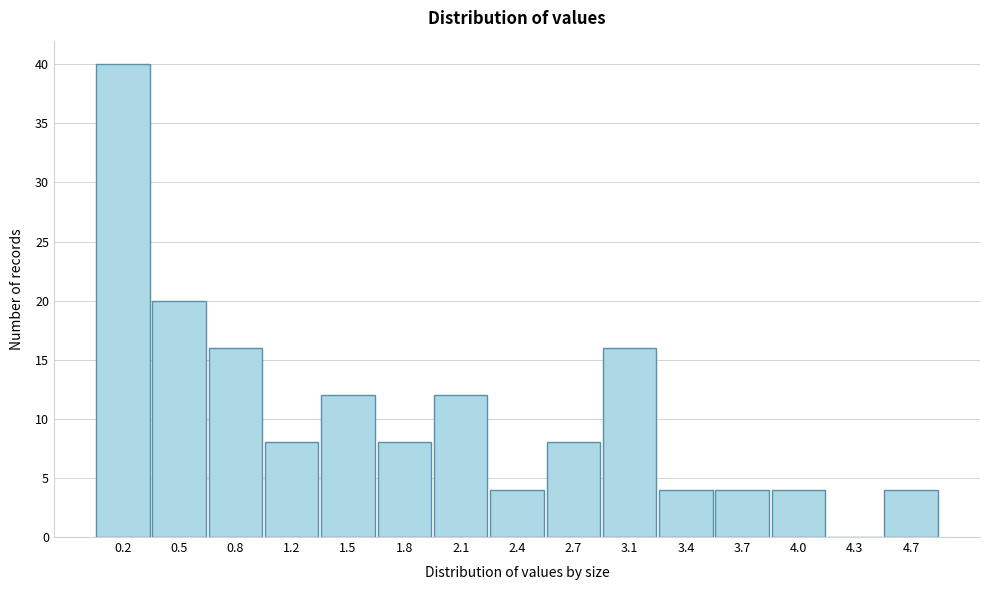

Reading left to right, extract all data points from this chart.

0.2=40	0.5=20	0.8=16	1.2=8	1.5=12	1.8=8	2.1=12	2.4=4	2.7=8	3.1=16	3.4=4	3.7=4	4.0=4	4.3=0	4.7=4